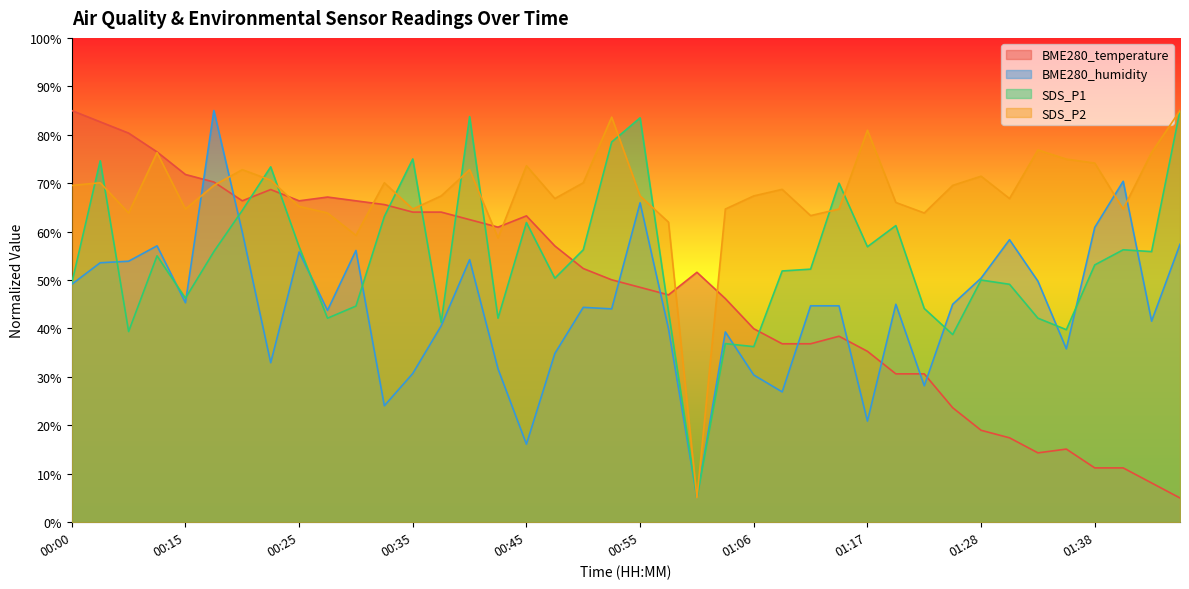

Count the number of data series in this chart.

4